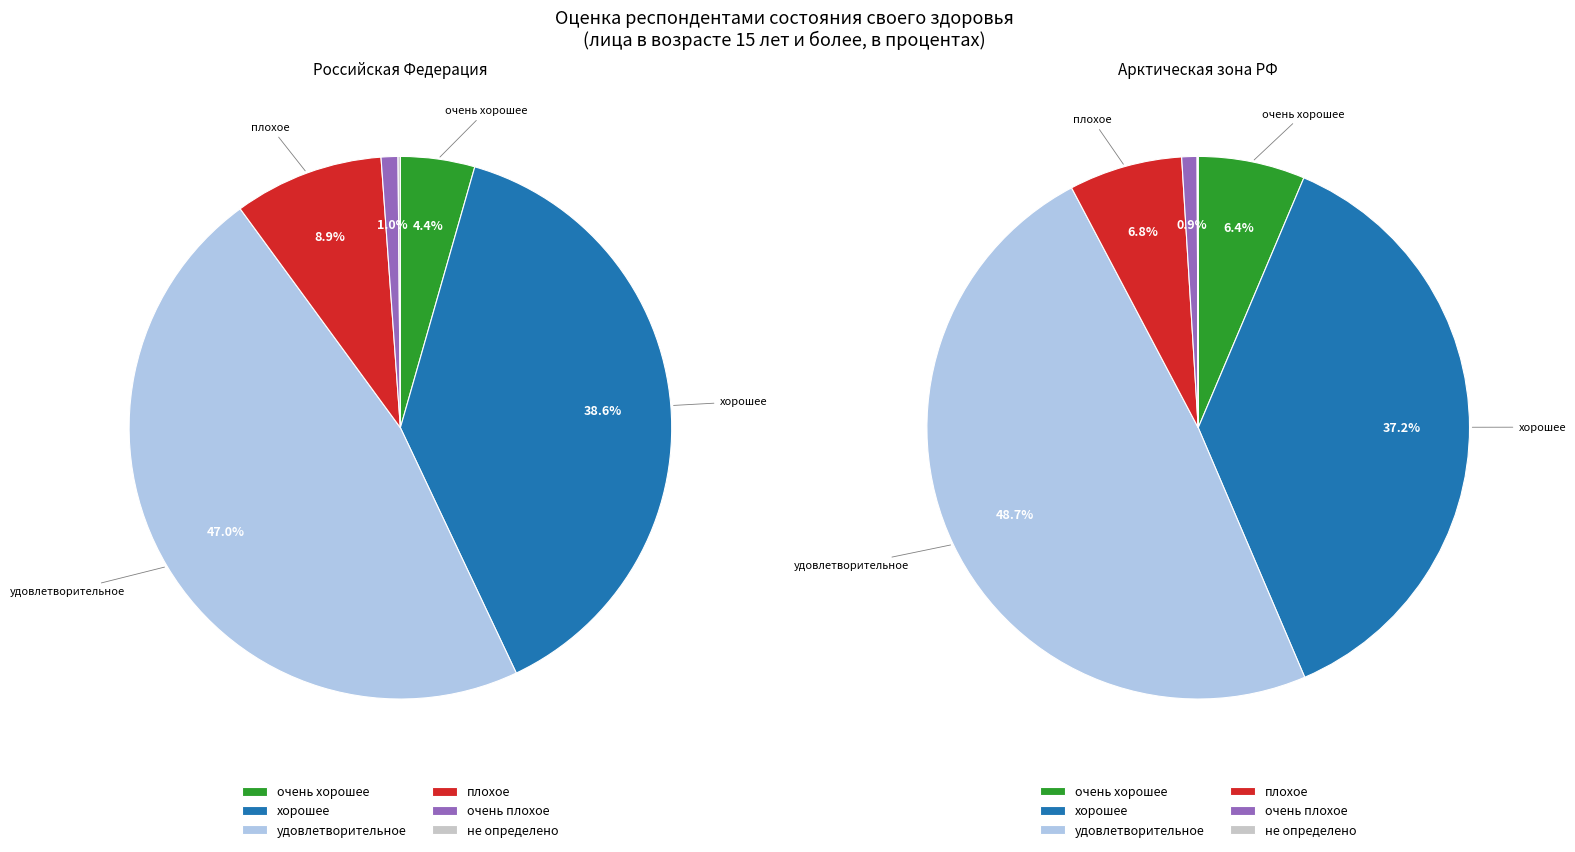

Is there a majority slice in this chart?

No